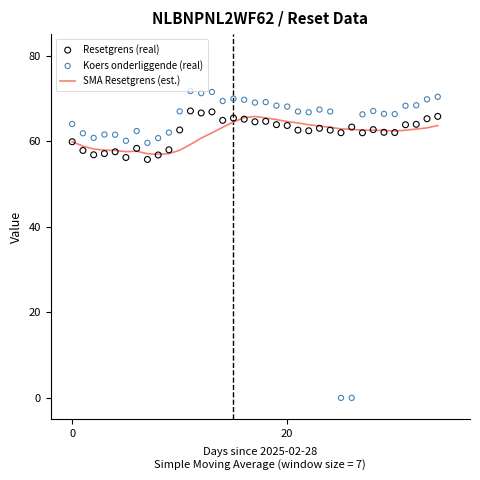

At which category is the sum across all series the highest?

16